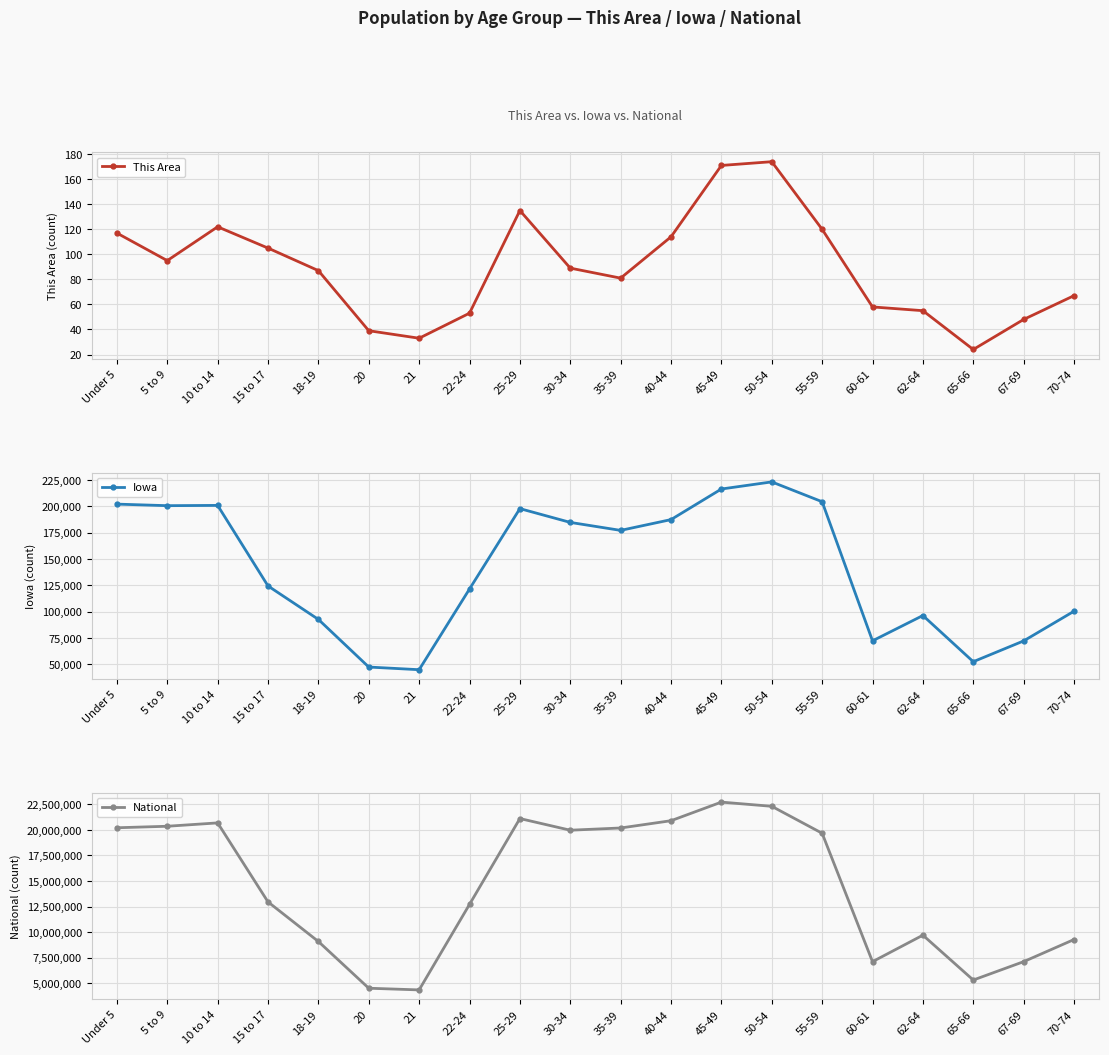

Is it true that This Area equals 122 at 10 to 14?

True